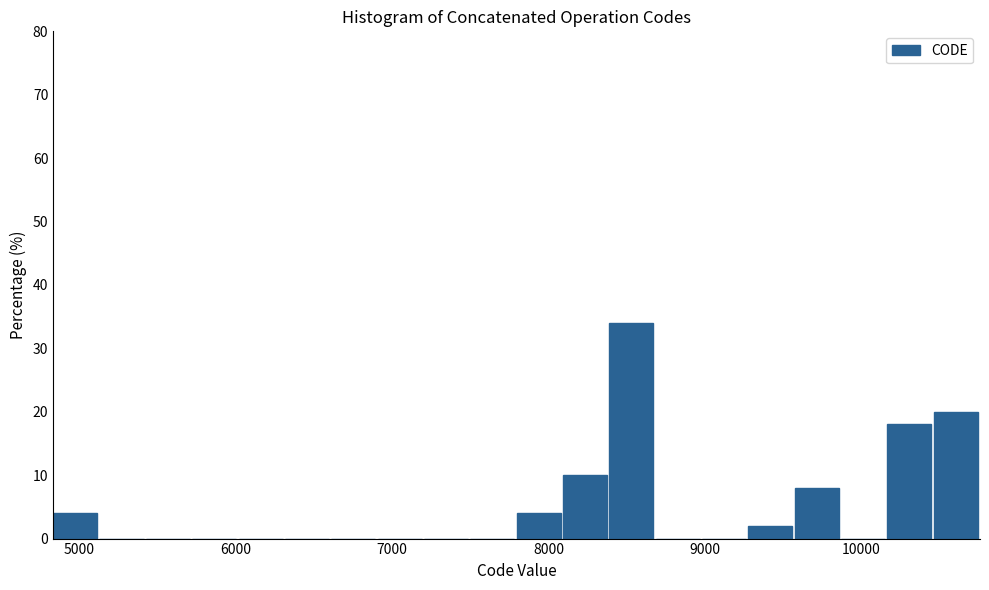

Around what value on the x-axis is the tallest bar? Give the approximate position of its centre, as read against the axis.

8500